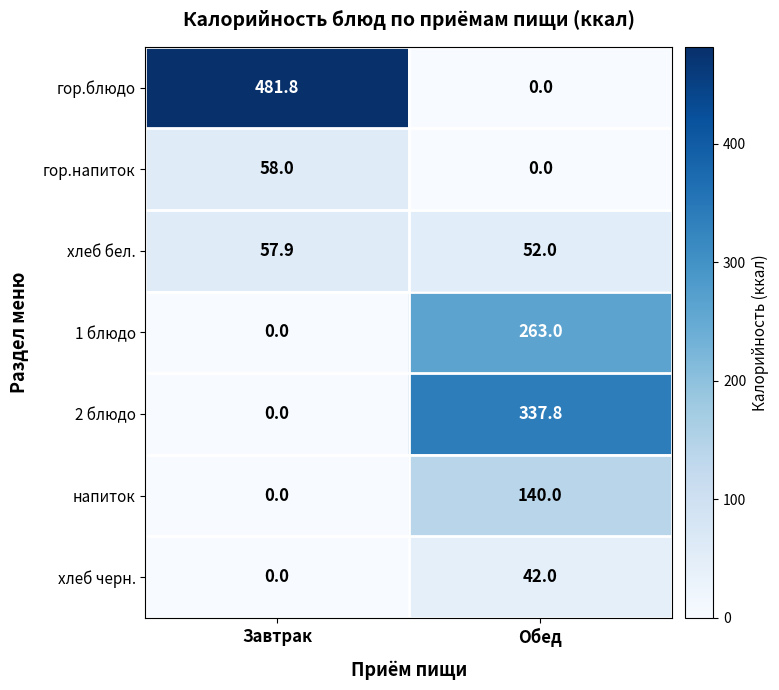

At which category is the sum across all series the highest?

Обед